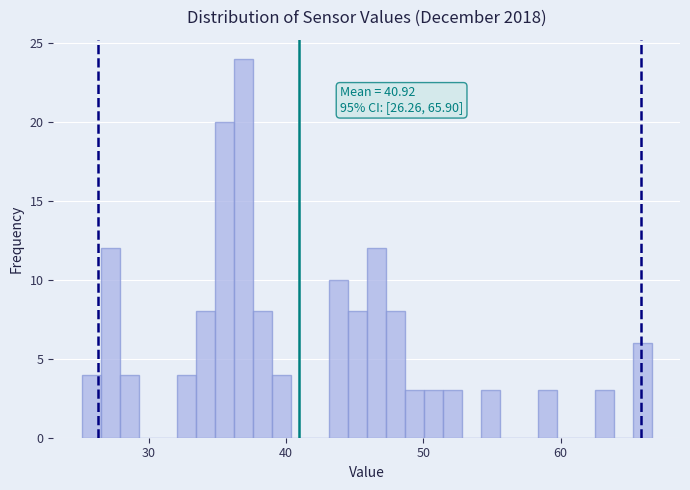

Around what value on the x-axis is the tallest bar? Give the approximate position of its centre, as read against the axis.

37